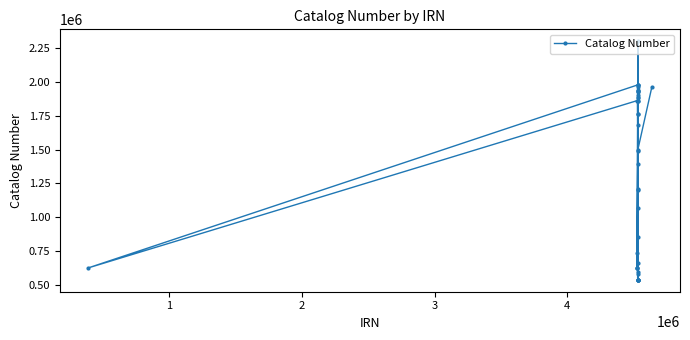

What is the difference between the maximum and minimum values?

1767870